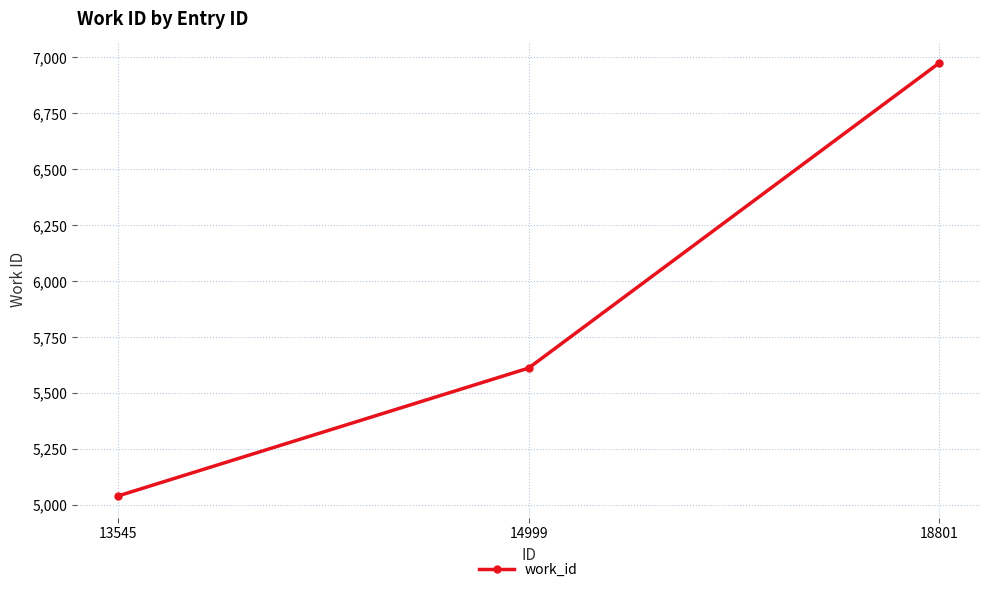

How many categories are shown in the chart?

3